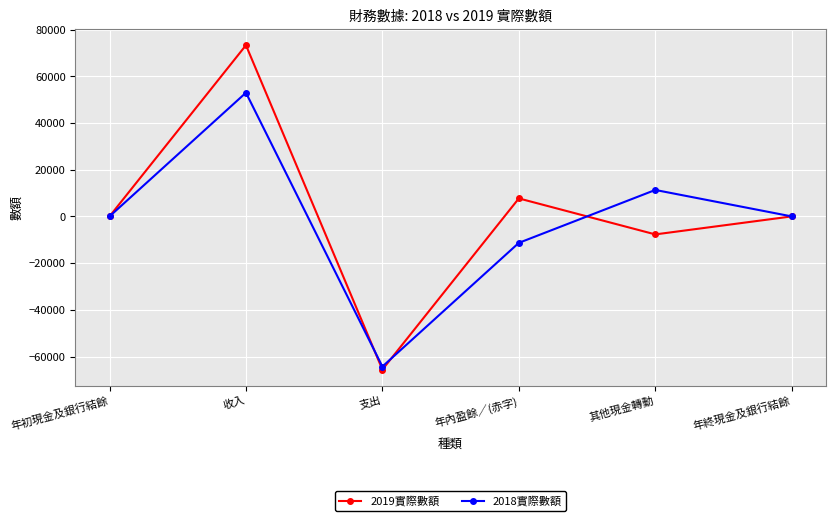

The value of 2018實際數額 at 年初現金及銀行結餘 is 0. True or false?

True